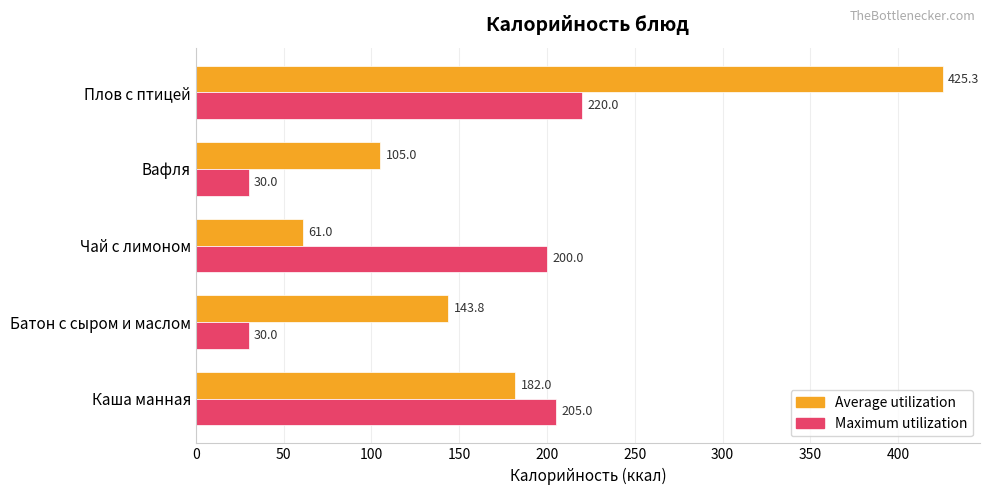

Rank the series by their average value, from lowest to highest.

Maximum utilization, Average utilization